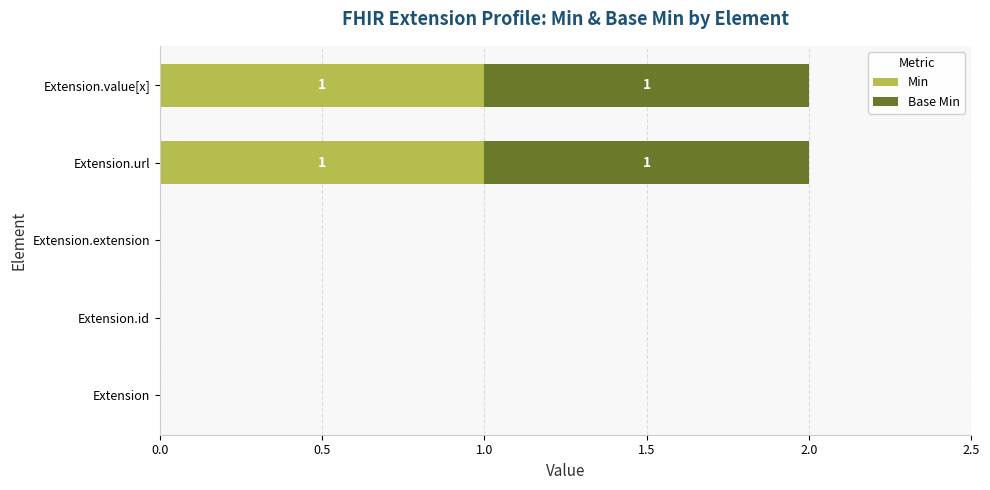

Is it true that Min equals 0 at Extension.id?

True